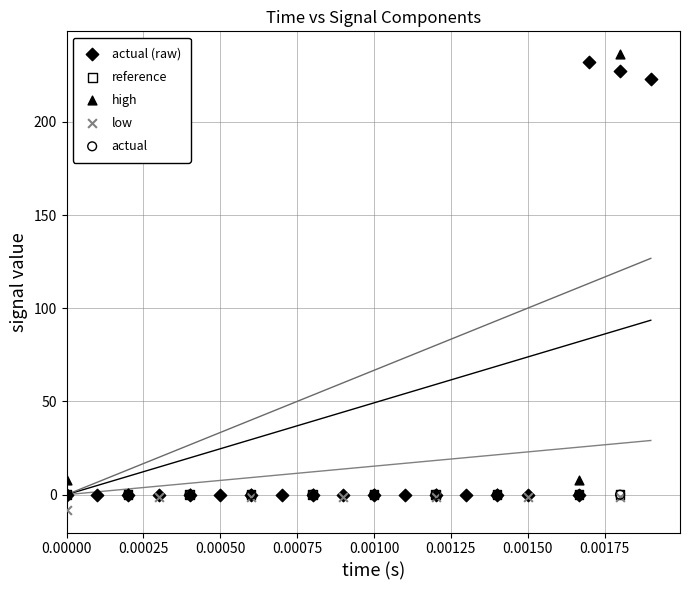

What are all the series names shown in the legend?

actual (raw), reference, high, low, actual